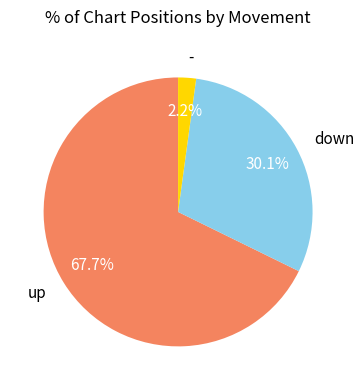

Between up and -, which is larger?

up